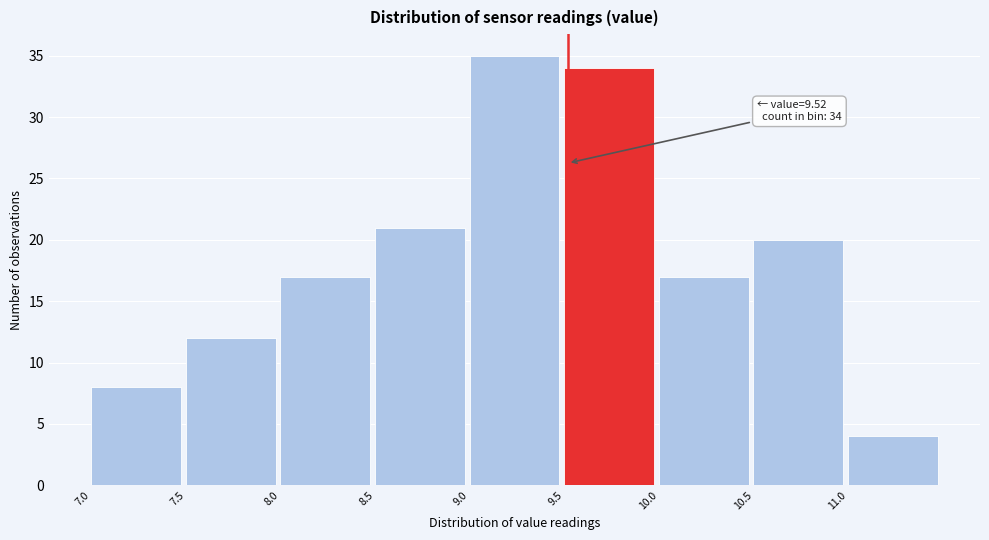

Which range on the x-axis has the tallest bar?

9.0 to 9.5